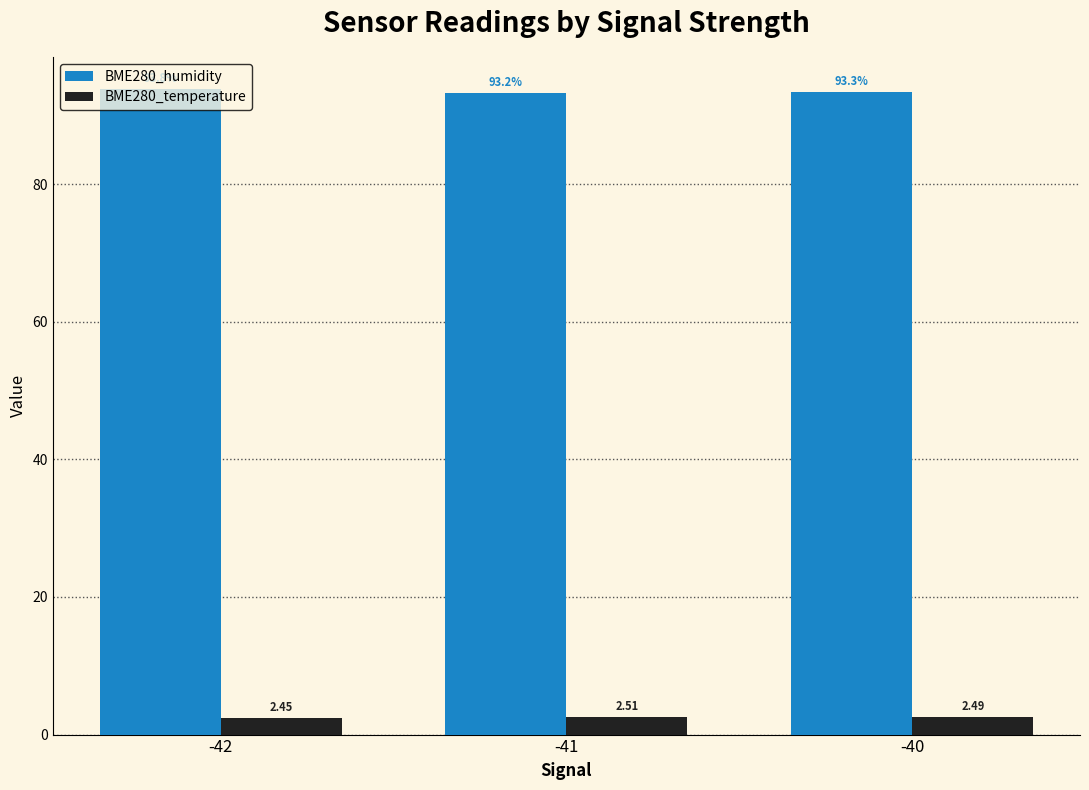

Which label corresponds to the smallest value in the chart?

-42